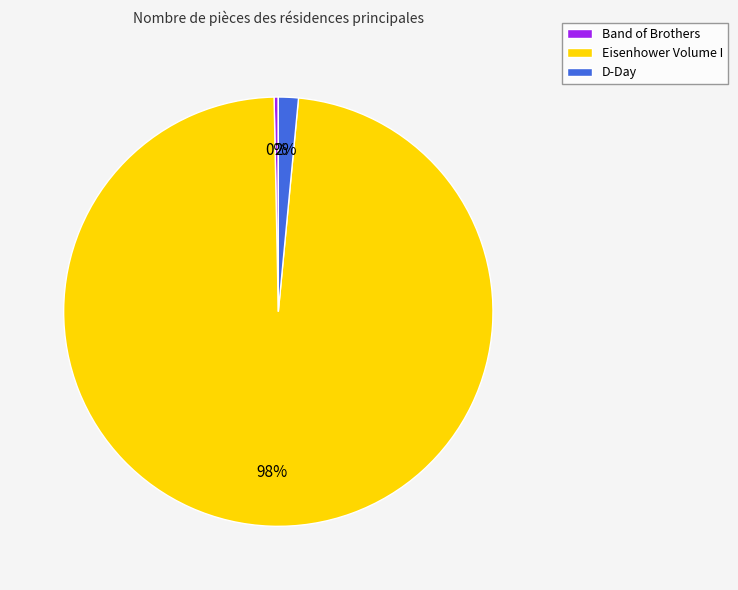

To the nearest percent, what is the difference between the largest and smallest slice percentages?

98%